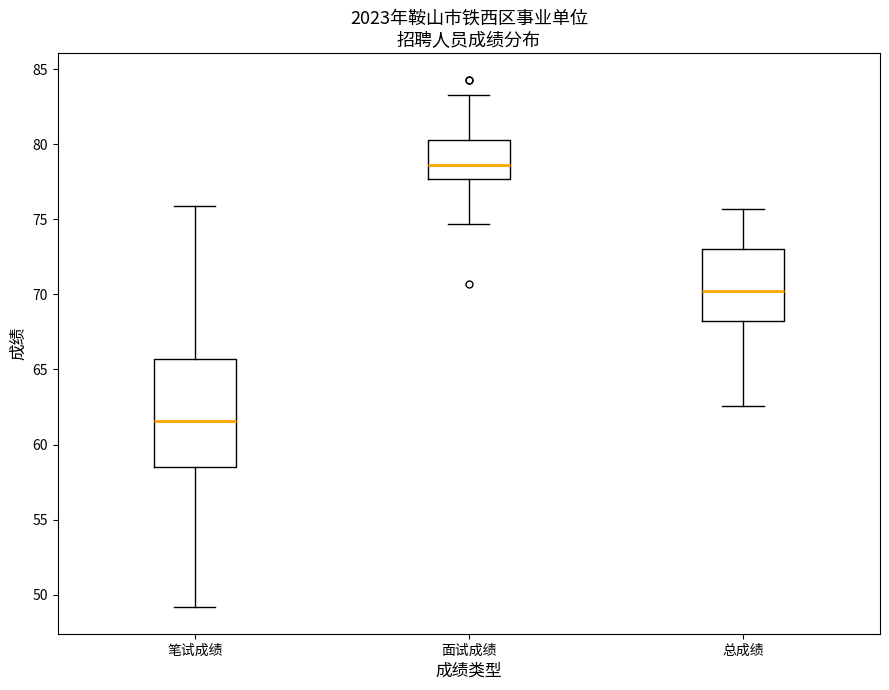

Reading left to right, transcribe this box plot: for each box, give where its median line is, the range the box spans, and where its two whiskers end, as read against the y-axis. The values are not printed on the chart, so give them approximately, as read against the axis.

笔试成绩: median 61.5, box 58.5 to 65.5, whiskers 49.0 to 76.0
面试成绩: median 78.5, box 77.5 to 80.0, whiskers 74.5 to 83.5
总成绩: median 70.0, box 68.5 to 73.0, whiskers 62.5 to 75.5